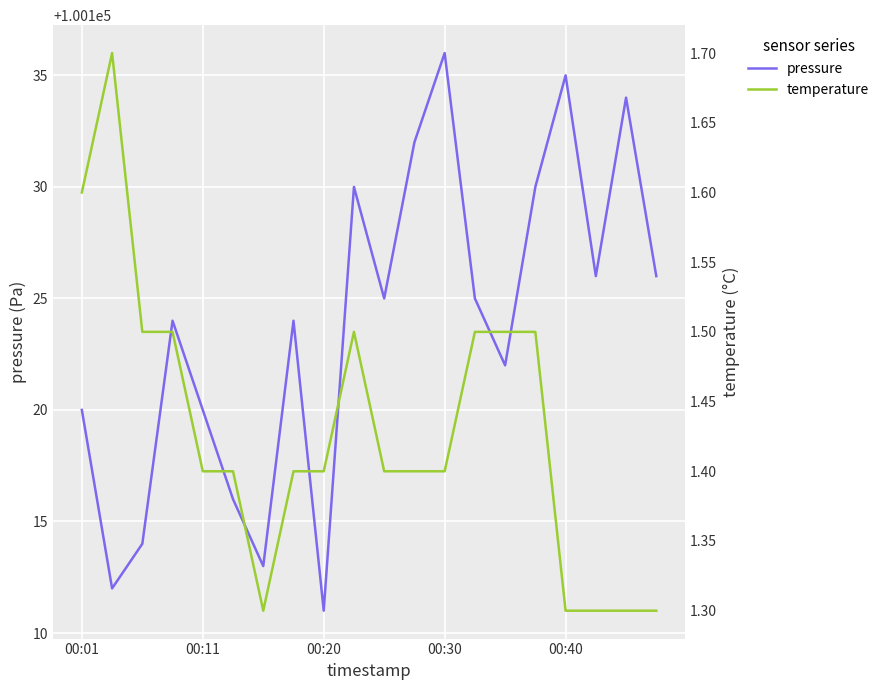

What is the sum of the pressure values at 13 and 00:01?

200245.0